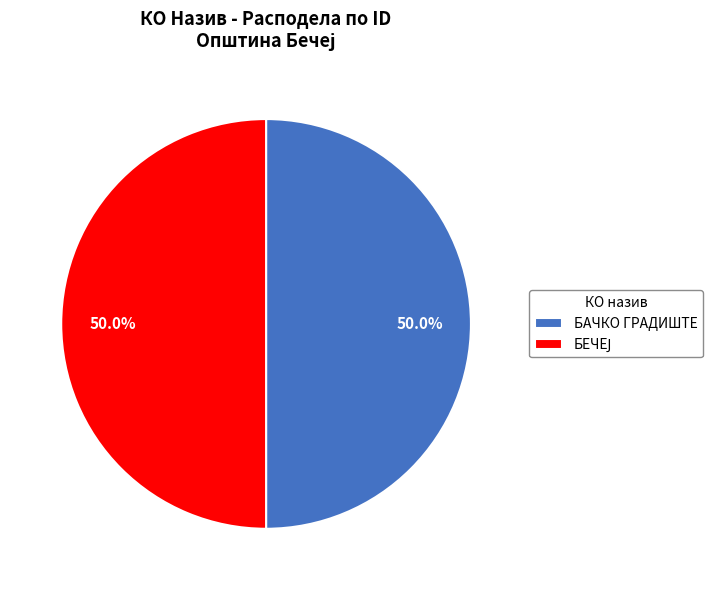

How many slices are in this pie chart?

2